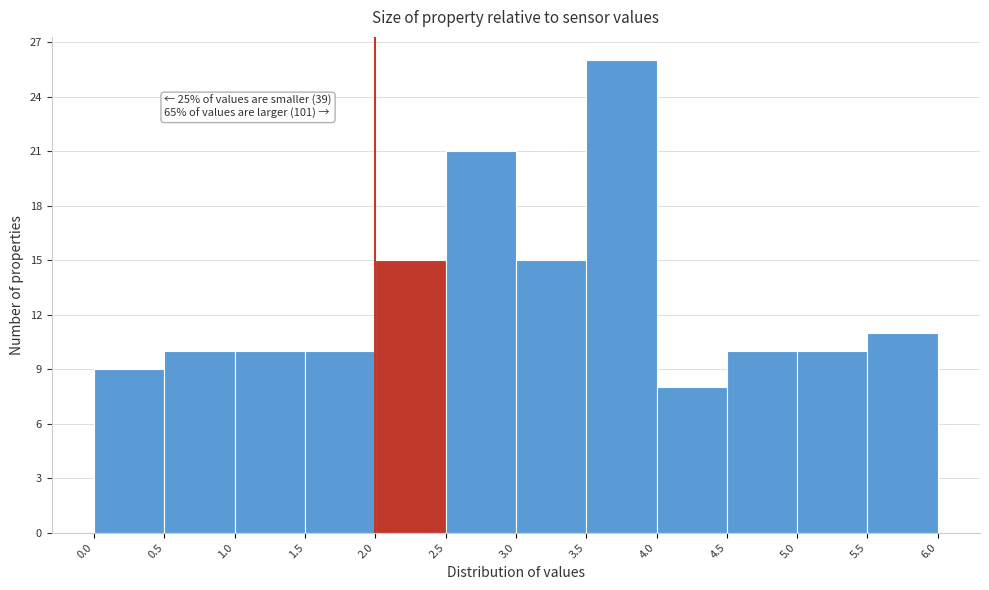

Over which range of the x-axis is the bar tallest?

3.5 to 4.0